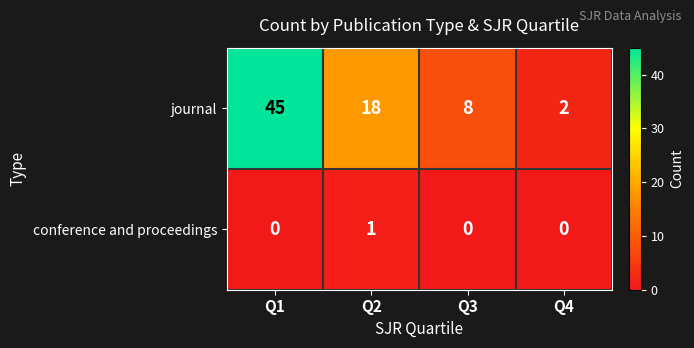

What is the difference between the journal values at Q3 and Q4?

6